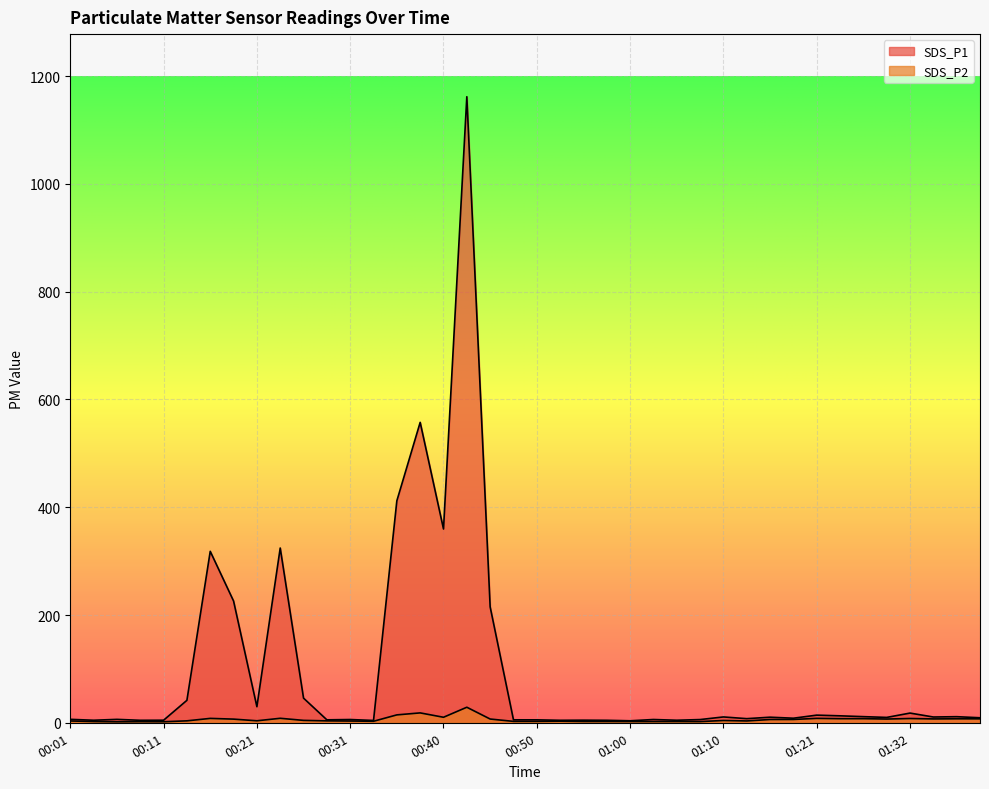

Which series has the largest range (max minus min)?

SDS_P1